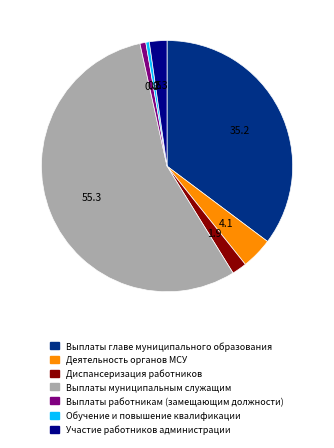

What is the majority slice?

Выплаты муниципальным служащим